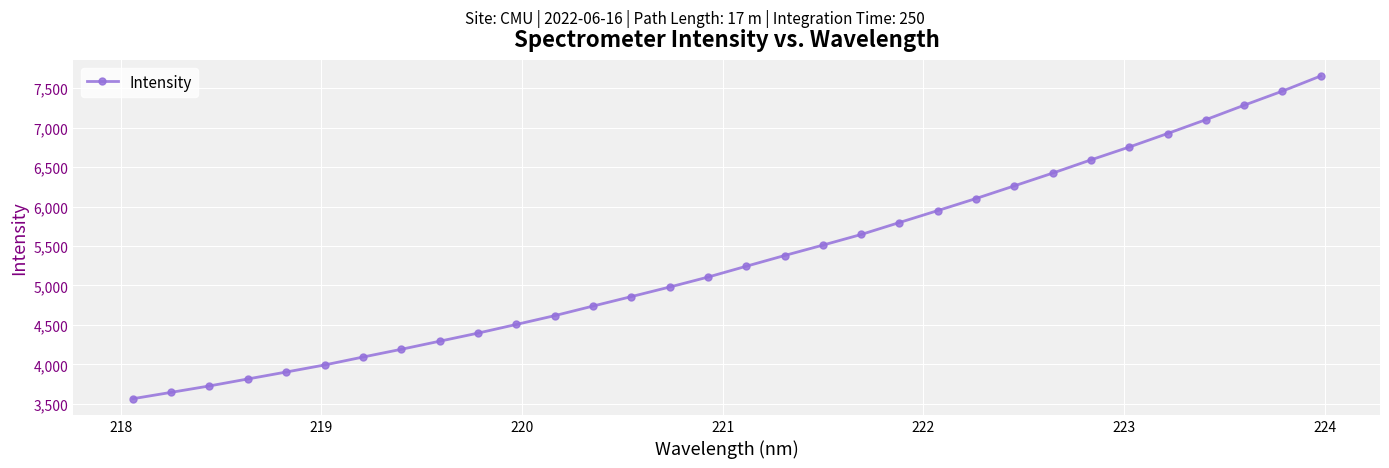

Does the chart display data point markers on the line(s)?

Yes